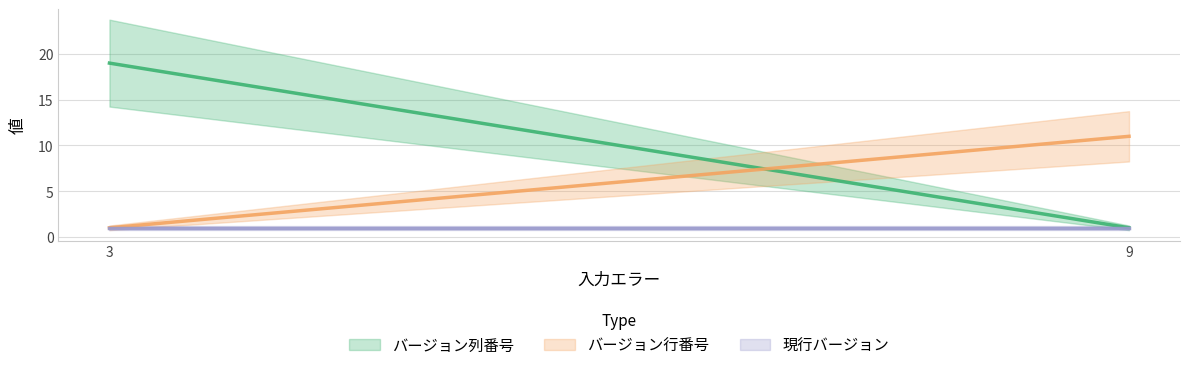

How many data points in バージョン行番号 are less than 11?

1